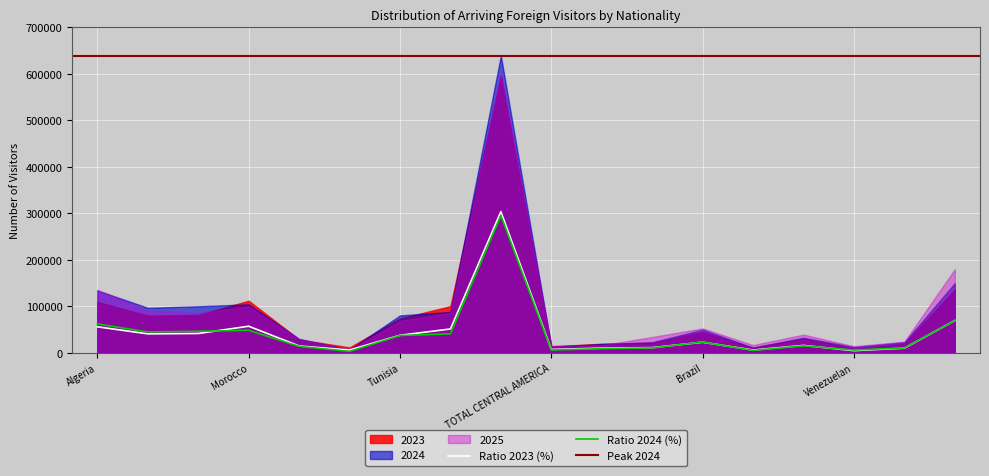

Reading left to right, extract all data points from this chart.

2023: Algeria=109395.0	Egypt=79654.0	Libya=81202.0	Morocco=111856.0	South Africa Republic=28467.0	Sudan=11370.0	Tunisia=73565.0	OTHER AFRICA=100225.0	TOTAL AFRICA=595734.0	TOTAL CENTRAL AMERICA=13910.0	TOTAL NORTH AMERICA=19196.0	Argentina=21494.0	Brazil=44314.0	Chile=11256.0	Colombia=30728.0	Venezuelan=8773.0	OTHER SOUTH AMERICA=19157.0	TOTAL SOUTH AMERICA=135722.0
2024: Algeria=134051.0	Egypt=96683.0	Libya=99924.0	Morocco=104243.0	South Africa Republic=29638.0	Sudan=6346.0	Tunisia=80285.0	OTHER AFRICA=87865.0	TOTAL AFRICA=639035.0	TOTAL CENTRAL AMERICA=12703.0	TOTAL NORTH AMERICA=18851.0	Argentina=22444.0	Brazil=49597.0	Chile=10726.0	Colombia=32287.0	Venezuelan=12253.0	OTHER SOUTH AMERICA=22389.0	TOTAL SOUTH AMERICA=149696.0
2025: Algeria=135206.0	Egypt=90593.0	Libya=85306.0	Morocco=99384.0	South Africa Republic=29532.0	Sudan=6322.0	Tunisia=68233.0	OTHER AFRICA=85835.0	TOTAL AFRICA=600411.0	TOTAL CENTRAL AMERICA=14537.0	TOTAL NORTH AMERICA=16185.0	Argentina=33832.0	Brazil=52482.0	Chile=16452.0	Colombia=38995.0	Venezuelan=13920.0	OTHER SOUTH AMERICA=23928.0	TOTAL SOUTH AMERICA=179609.0
Ratio 2023 (%): Algeria=0.6	Egypt=0.4	Libya=0.4	Morocco=0.6	South Africa Republic=0.1	Sudan=0.1	Tunisia=0.4	OTHER AFRICA=0.5	TOTAL AFRICA=3.0	TOTAL CENTRAL AMERICA=0.1	TOTAL NORTH AMERICA=0.1	Argentina=0.1	Brazil=0.2	Chile=0.1	Colombia=0.2	Venezuelan=0.0	OTHER SOUTH AMERICA=0.1	TOTAL SOUTH AMERICA=0.7
Ratio 2024 (%): Algeria=0.6	Egypt=0.4	Libya=0.5	Morocco=0.5	South Africa Republic=0.1	Sudan=0.0	Tunisia=0.4	OTHER AFRICA=0.4	TOTAL AFRICA=3.0	TOTAL CENTRAL AMERICA=0.1	TOTAL NORTH AMERICA=0.1	Argentina=0.1	Brazil=0.2	Chile=0.0	Colombia=0.1	Venezuelan=0.1	OTHER SOUTH AMERICA=0.1	TOTAL SOUTH AMERICA=0.7